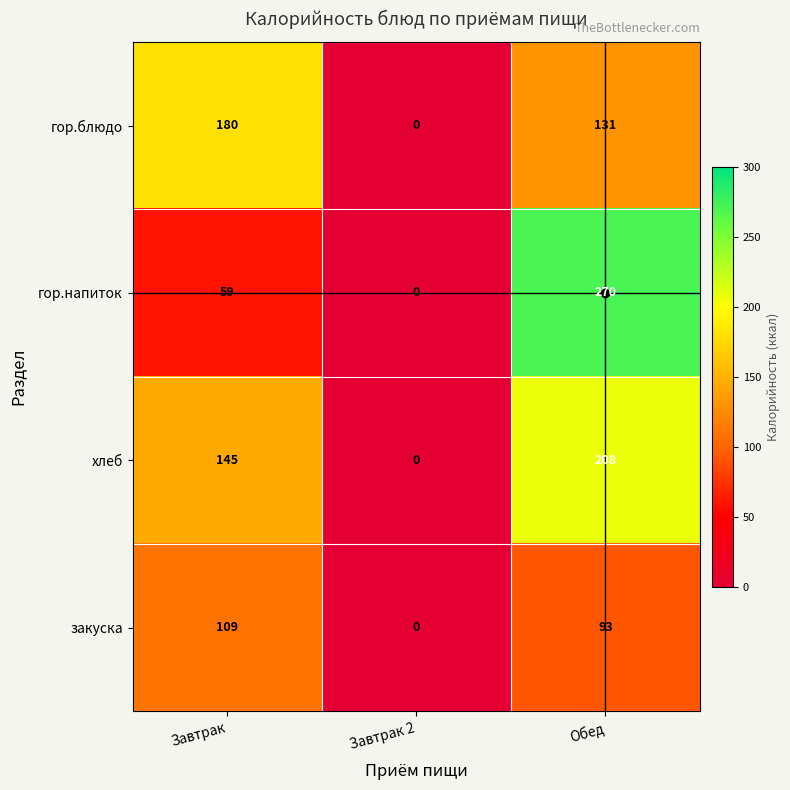

How many хлеб values are between 0 and 208?

3